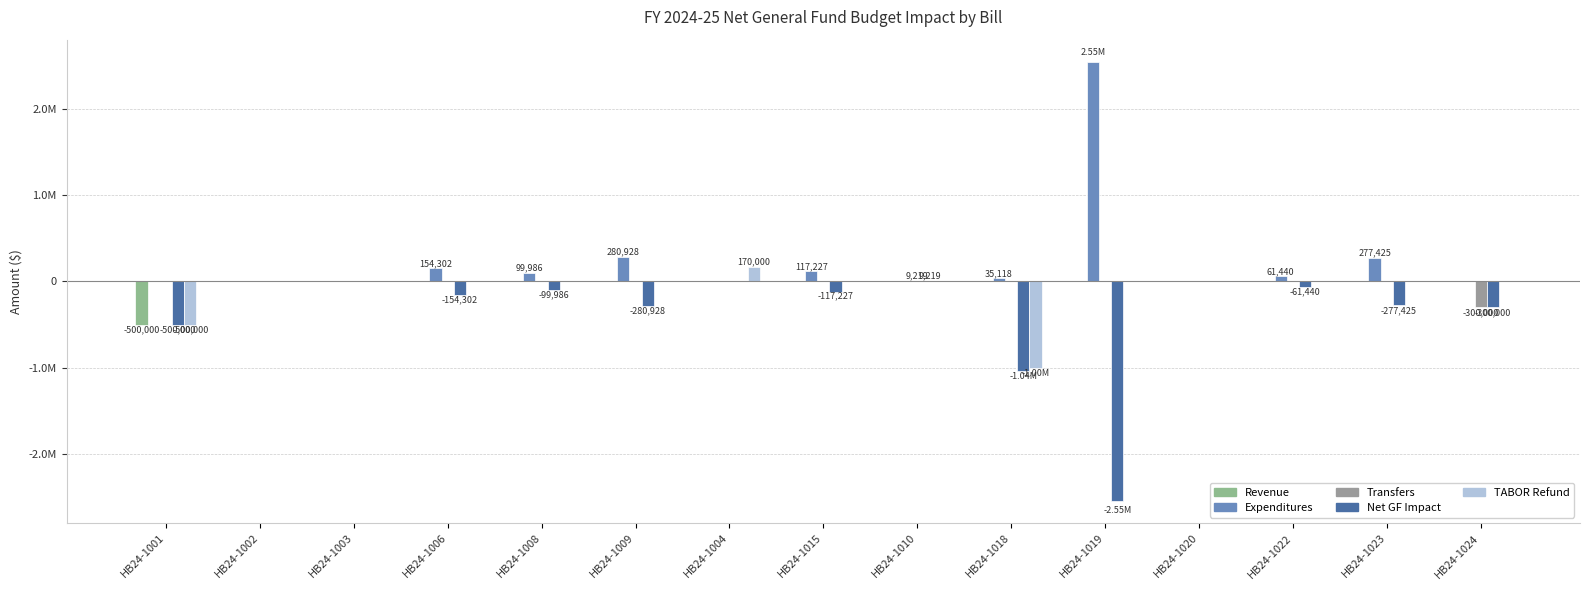

What is the value of the Expenditures bar at the 4th from the left?

154302